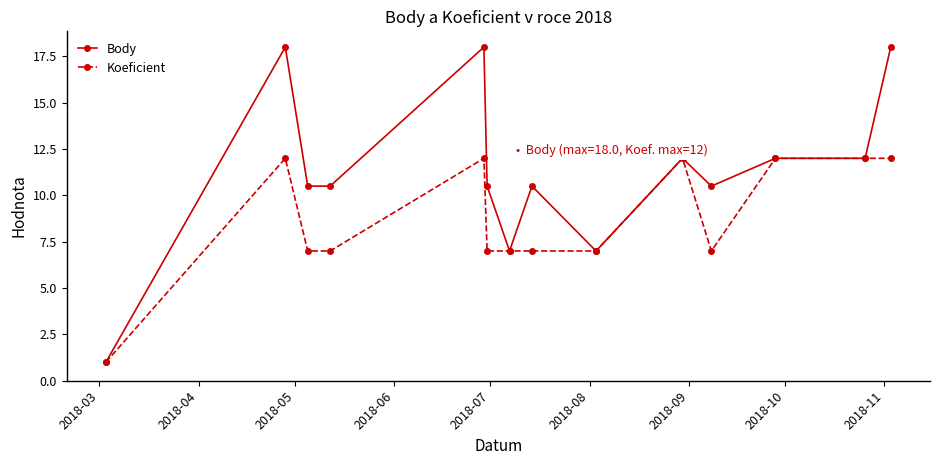

True or false: Koeficient has more than 1 points higher than both neighbors.

True